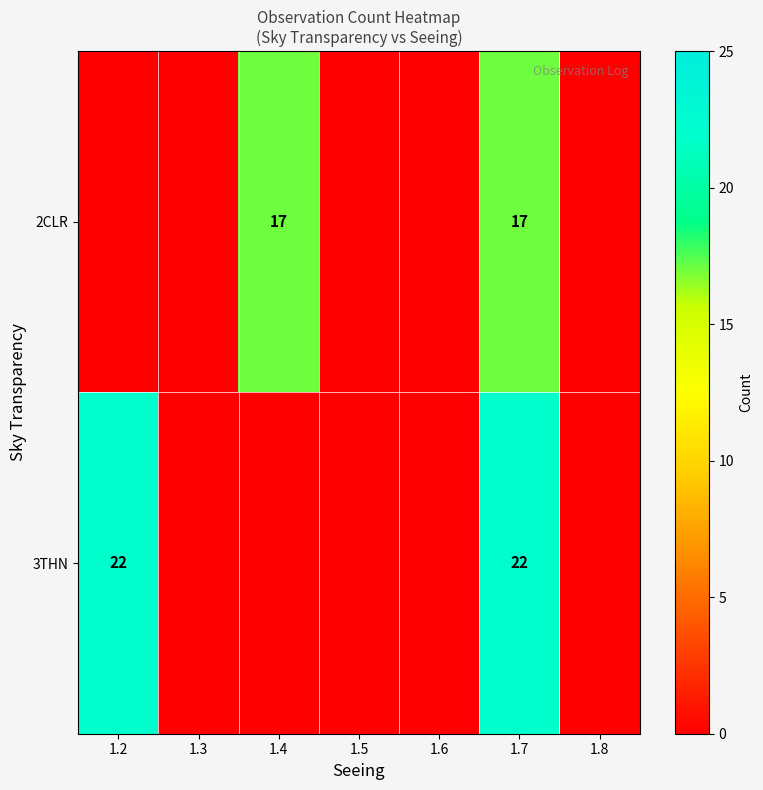

How many data points does each series have?

7